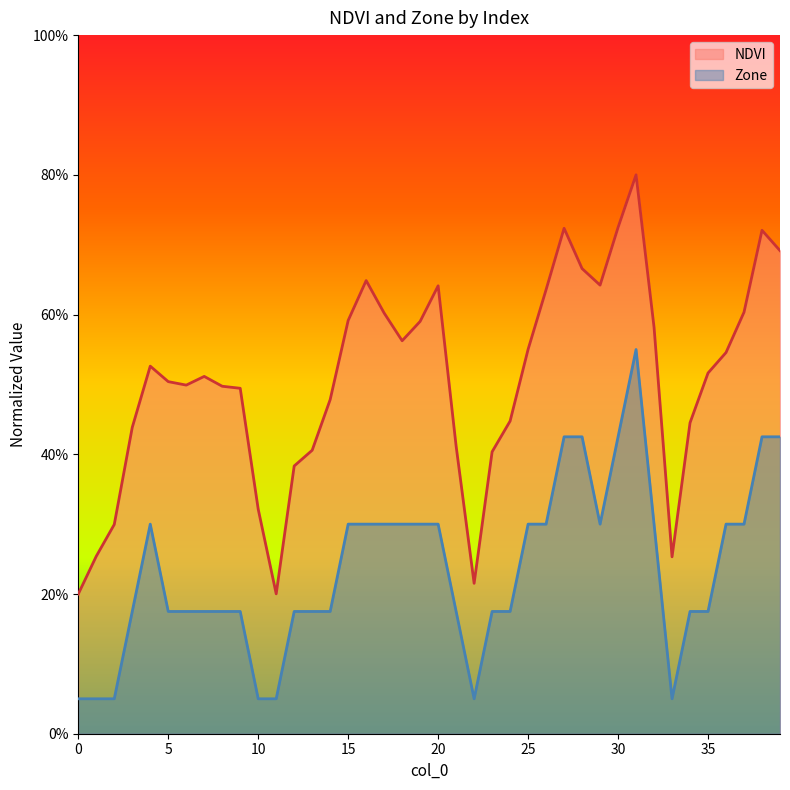

How many lines are shown in the chart?

2